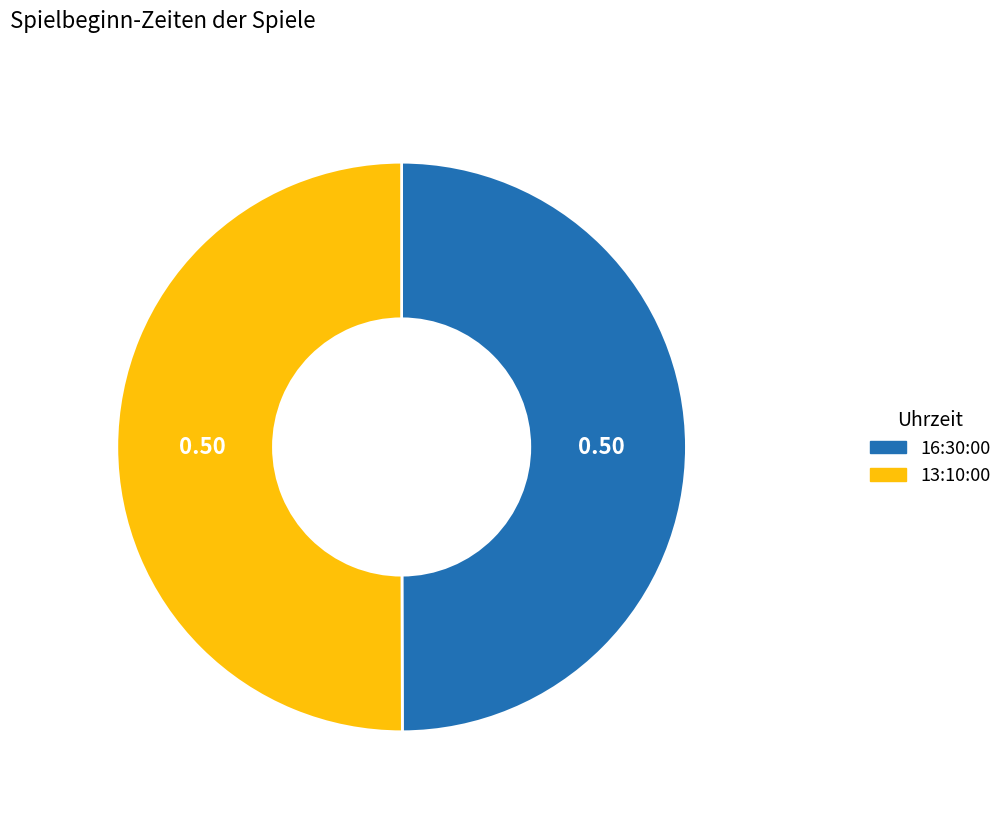

Is the sum of 13:10:00 and 16:30:00 greater than half?

Yes